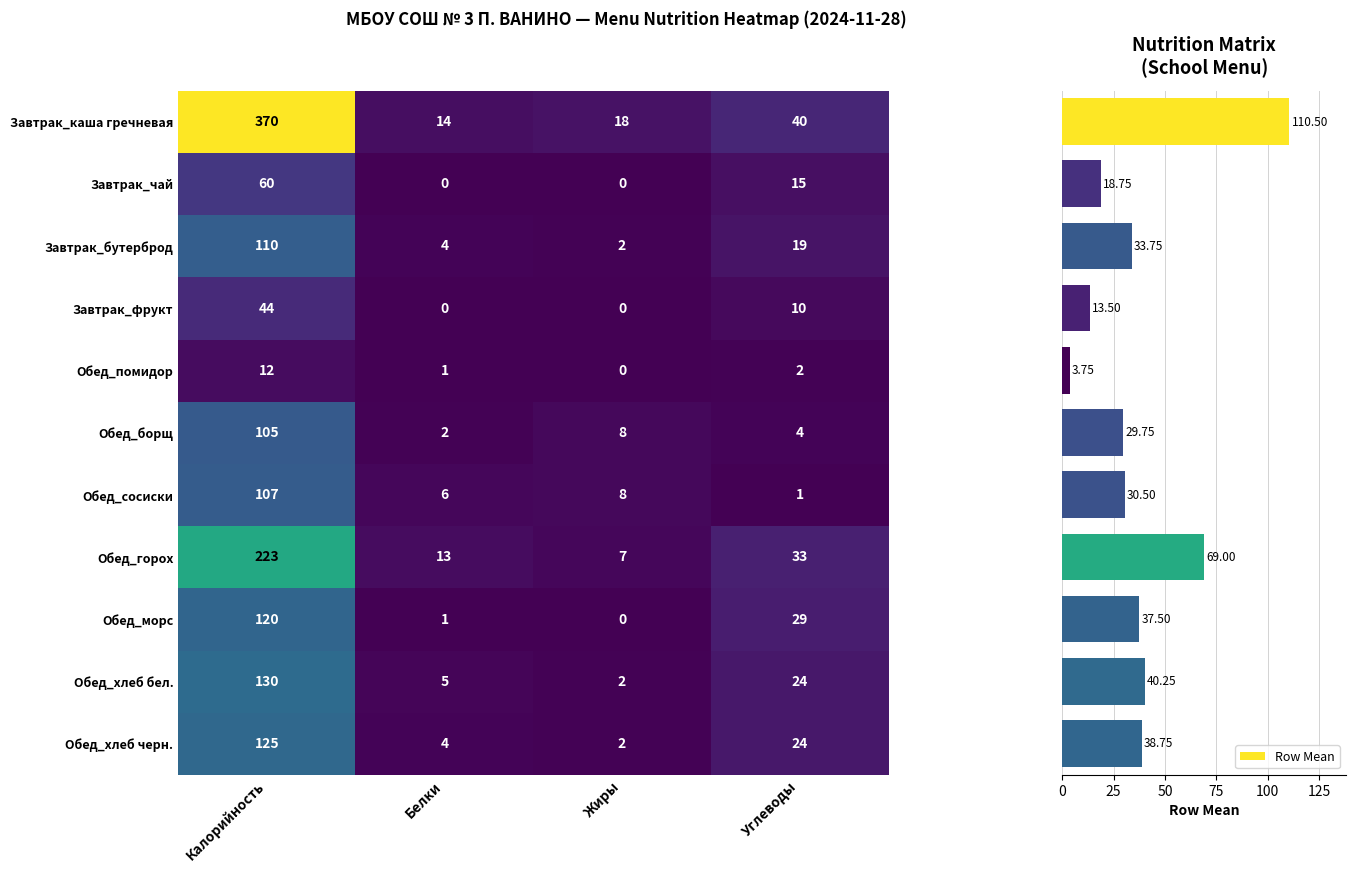

How many Завтрак_фрукт values are between 0 and 44?

4